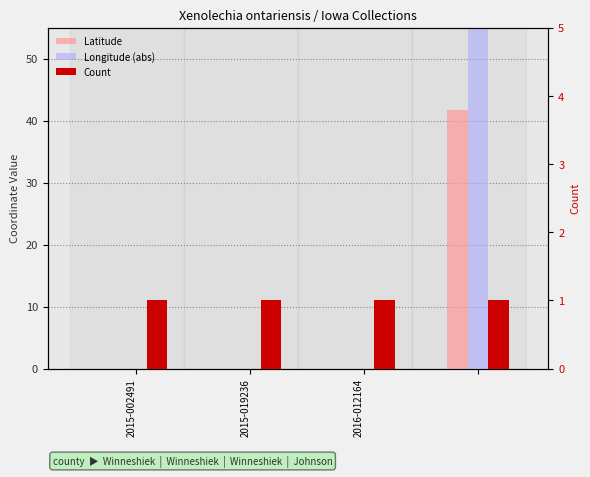

What position from the right is 2015-002491?

4